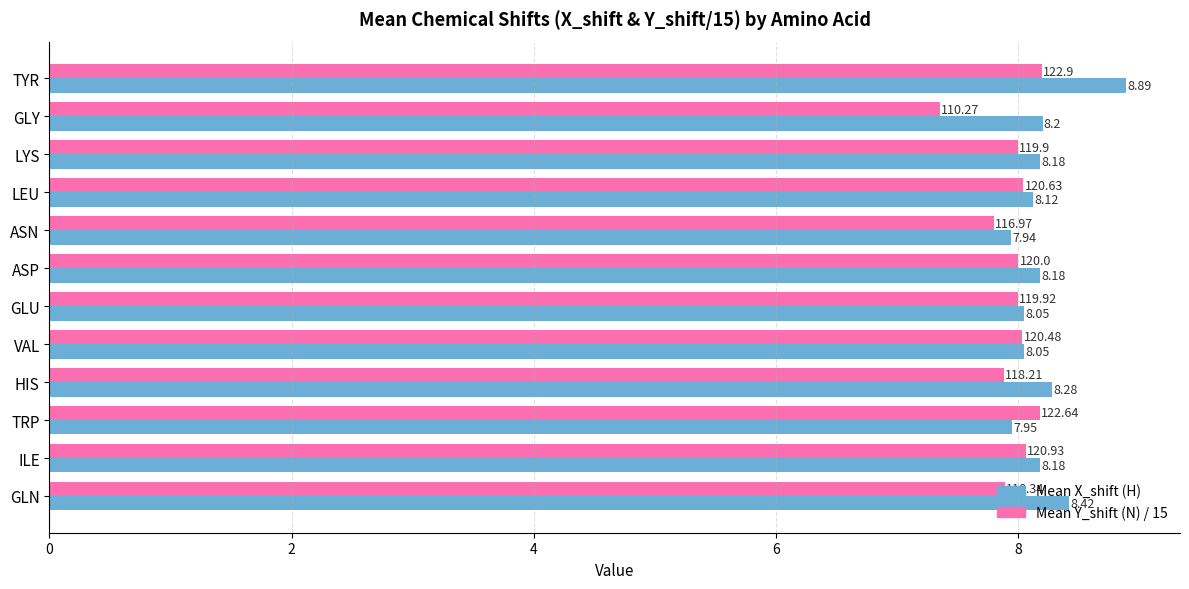

At which category is the sum across all series the highest?

TYR